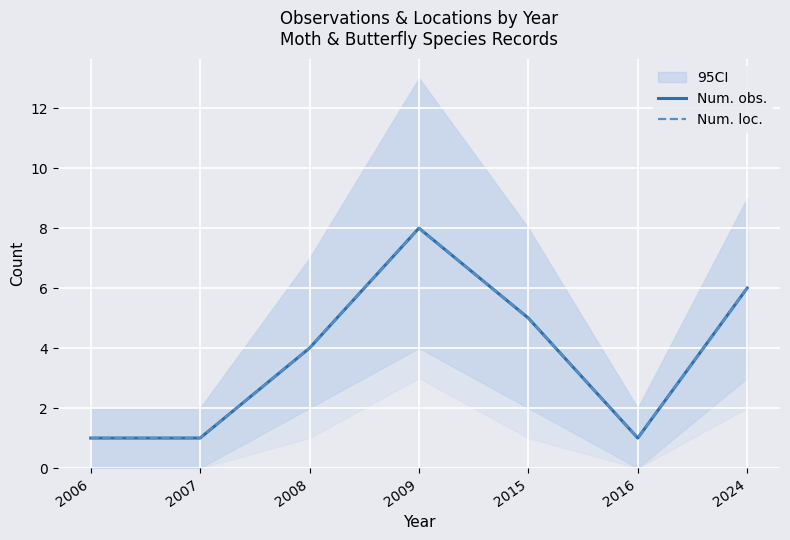

Which series has the widest spread of values?

Num. obs.